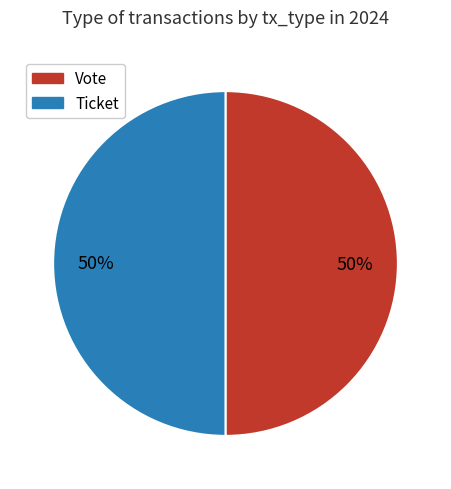

To the nearest percent, what portion does Vote represent?

50%